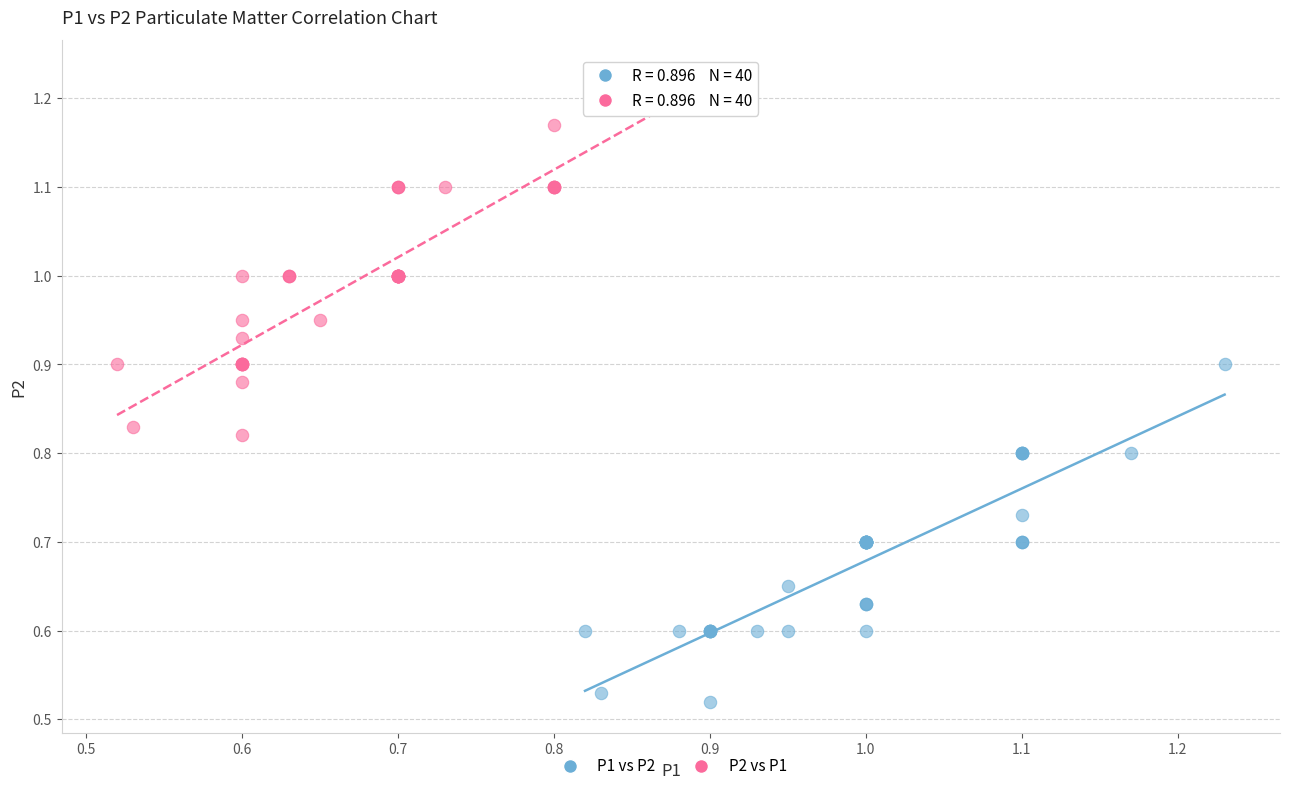

Which series contains the lowest Y value?

P1 vs P2